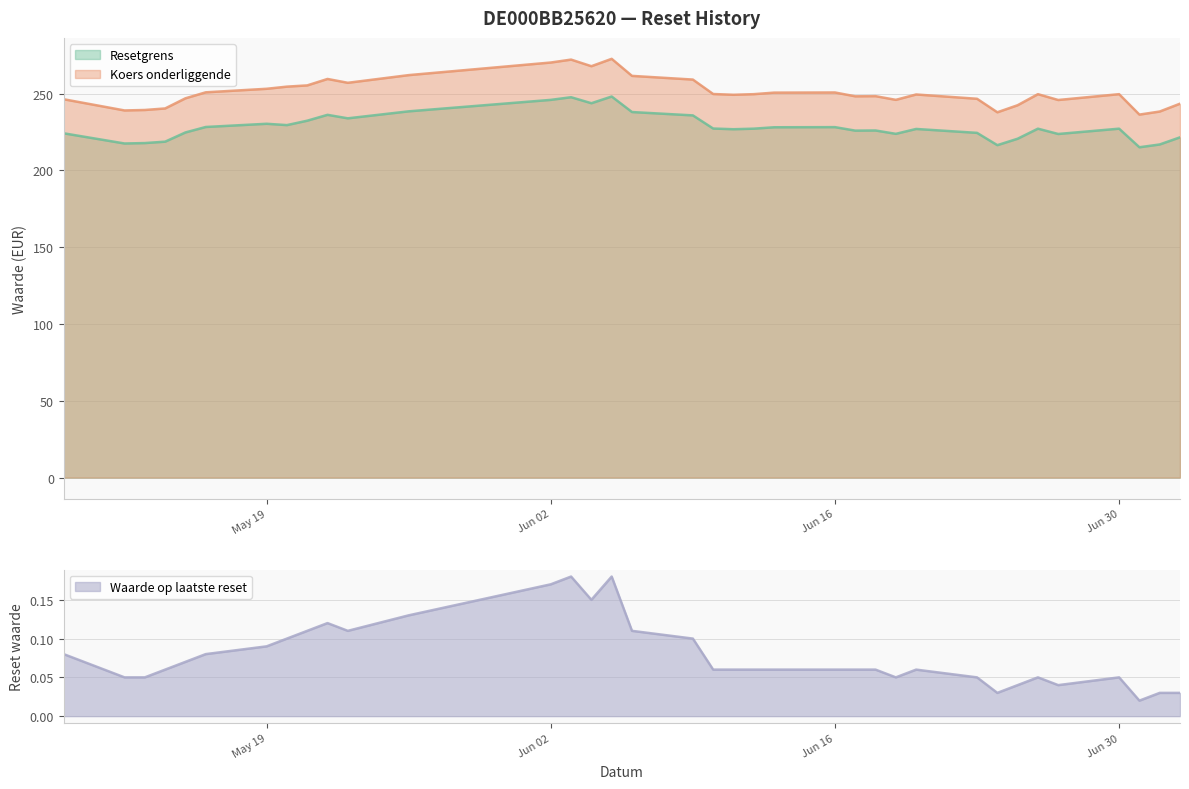

How many lines are shown in the chart?

3